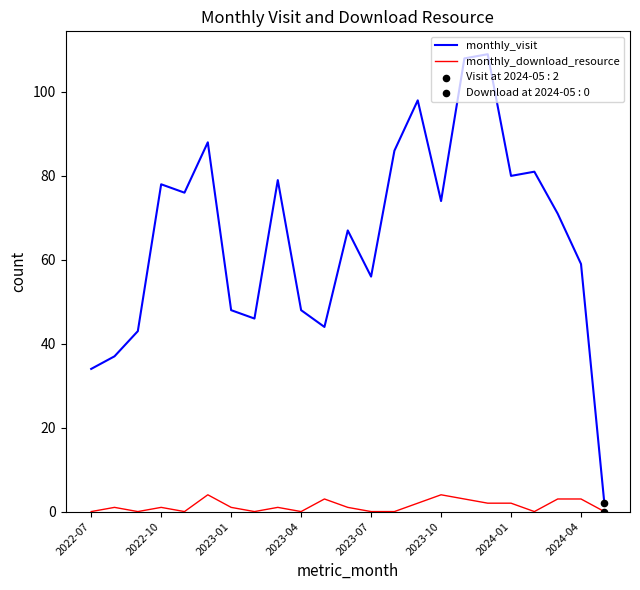

Rank the series by their average value, from highest to lowest.

monthly_visit, monthly_download_resource